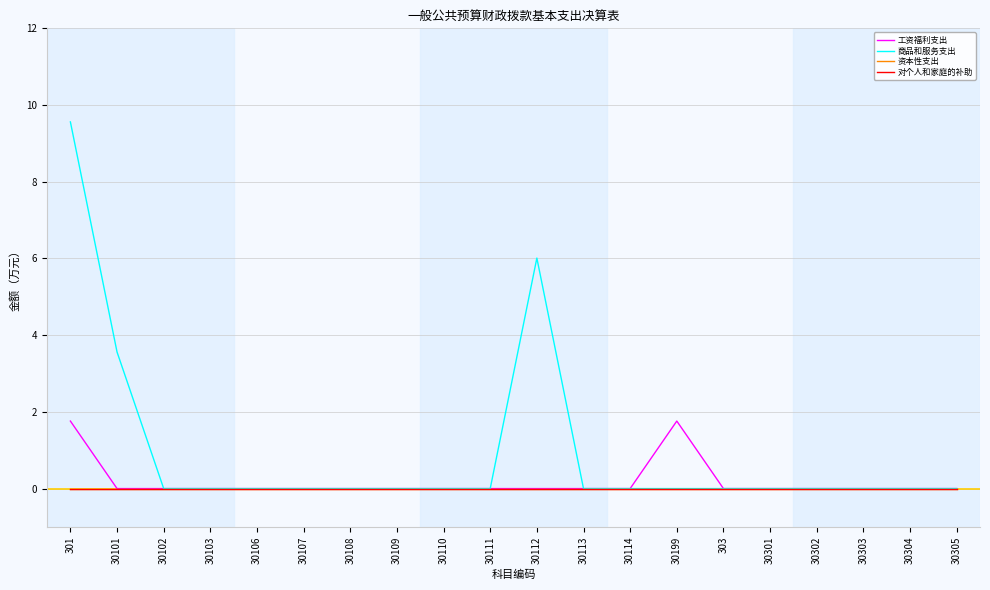

Does the chart have visible grid lines?

Yes